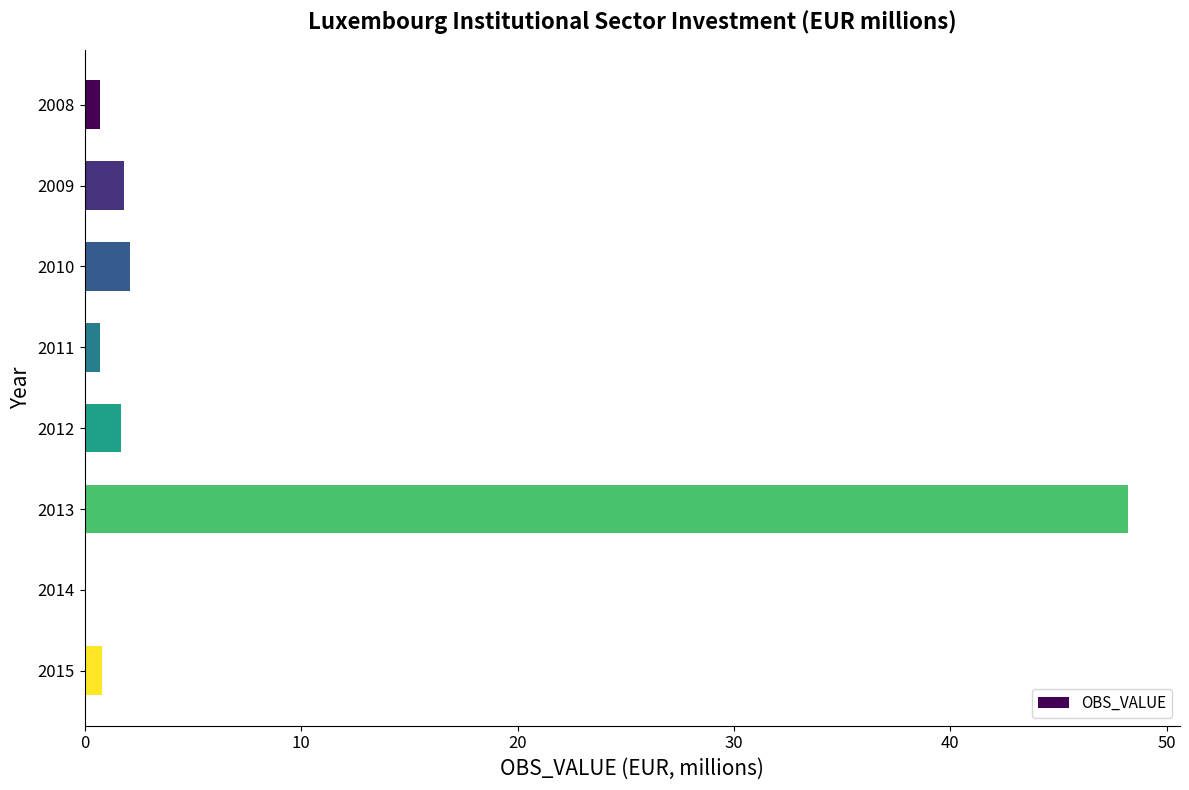

Are the bars horizontal?

Yes